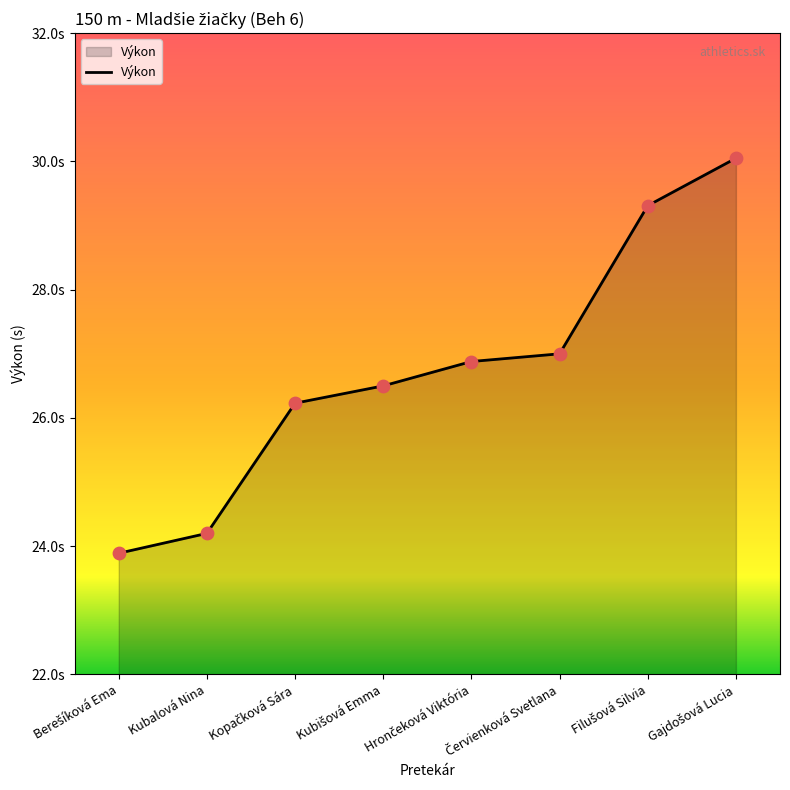

Approximately how many times larger is the value at Červienková Svetlana compared to Gajdošová Lucia?

0.9